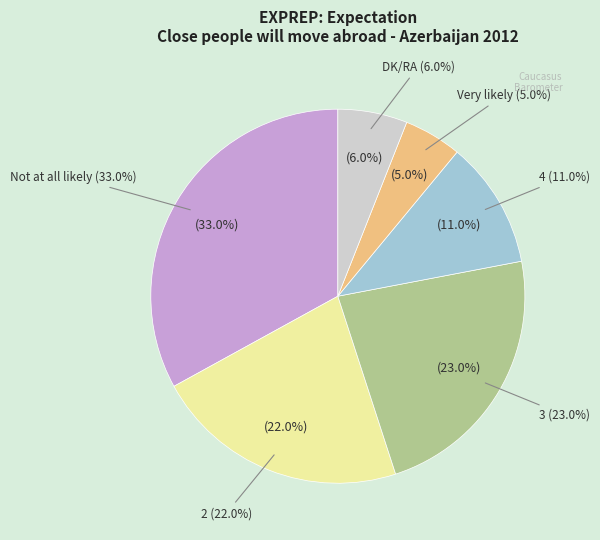

What percentage is the Not at all likely slice, to the nearest percent?

33%